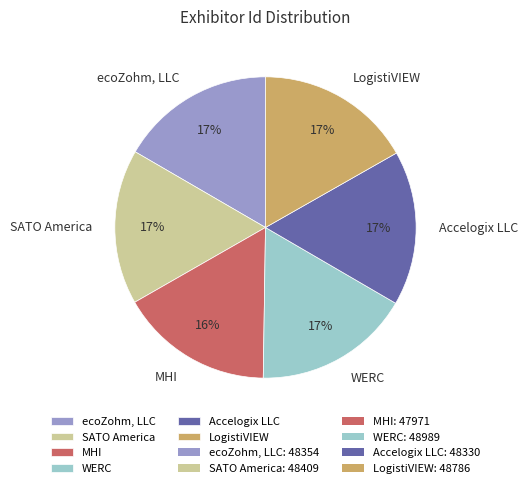

Is the sum of SATO America and ecoZohm, LLC greater than half?

No